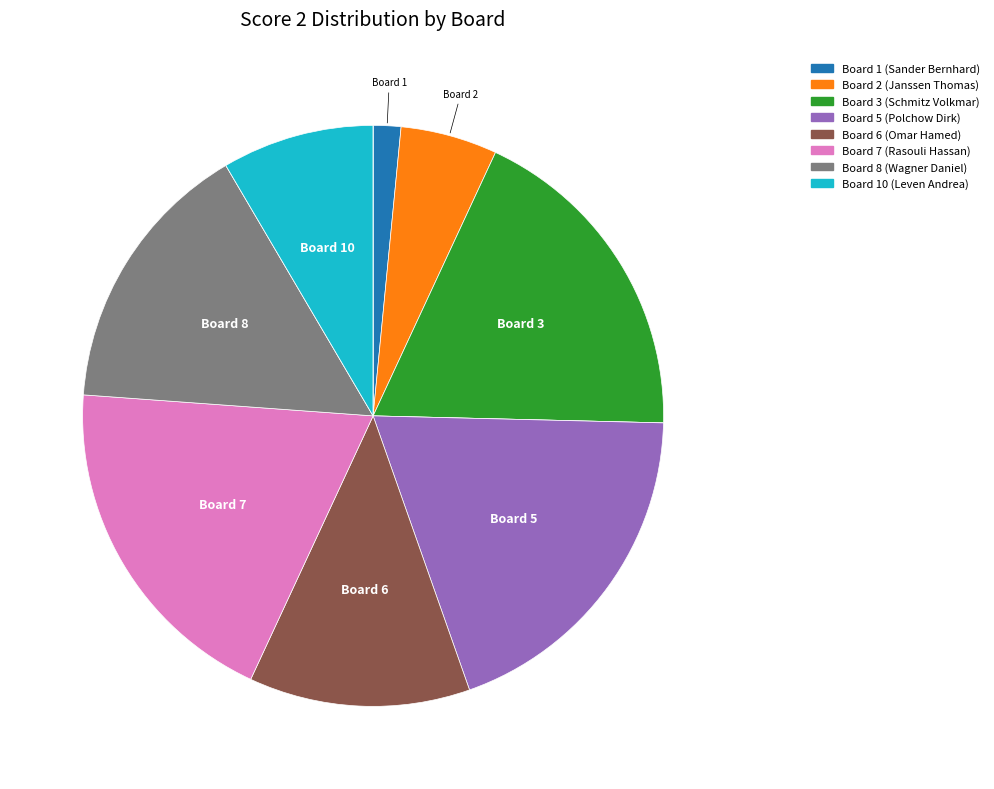

Does any single category account for the majority?

No